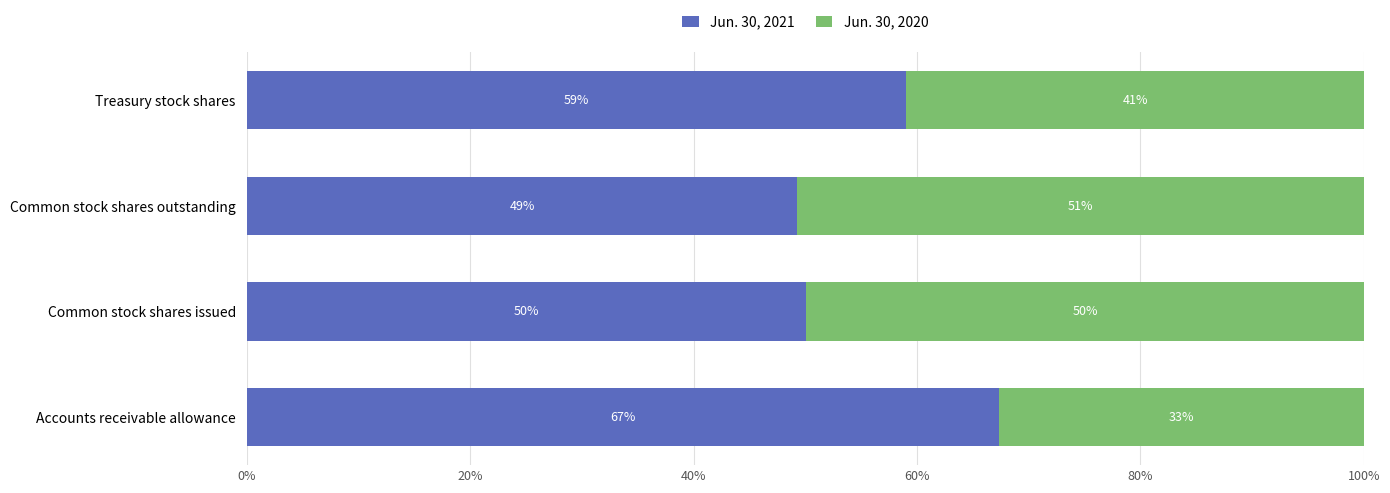

What are all the series names shown in the legend?

Jun. 30, 2021, Jun. 30, 2020